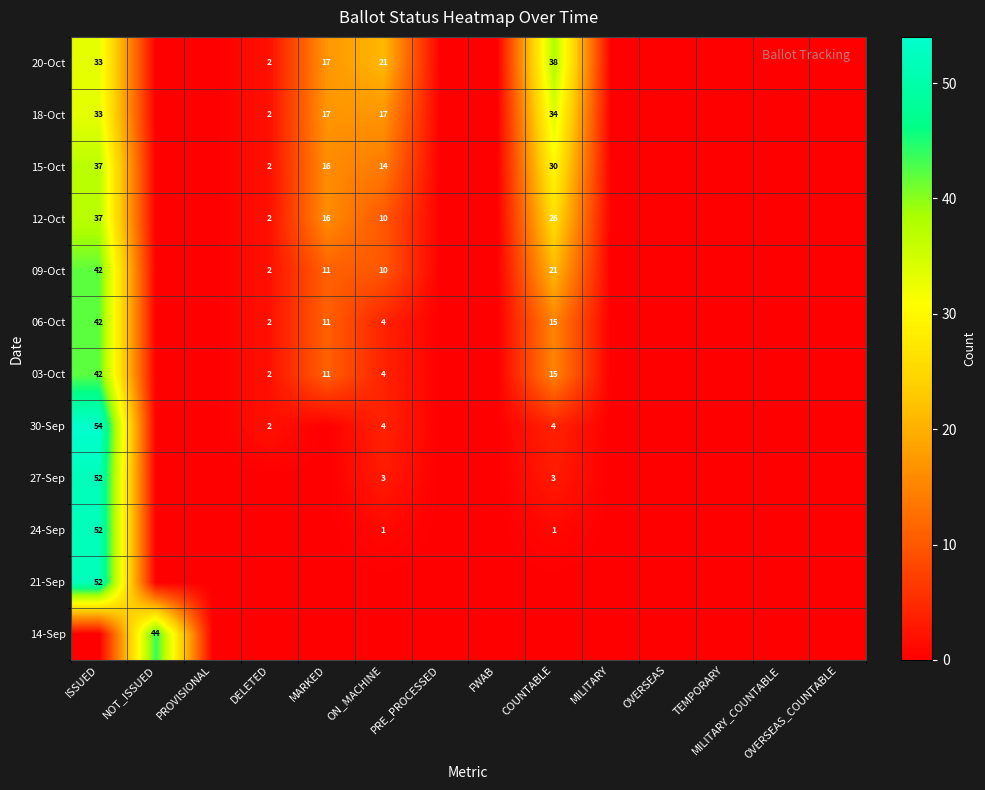

At which category does the chart reach its peak across all series?

ISSUED